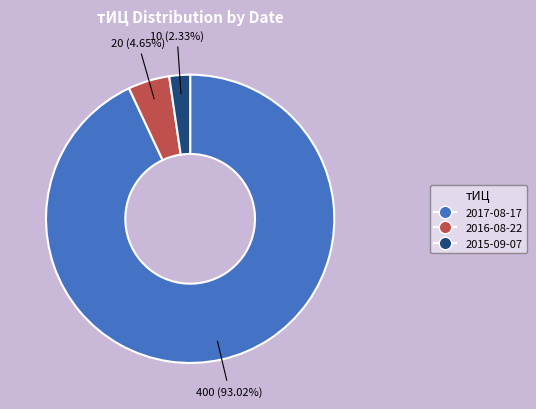

True or false: 2017-08-17 accounts for 99% of the total.

False